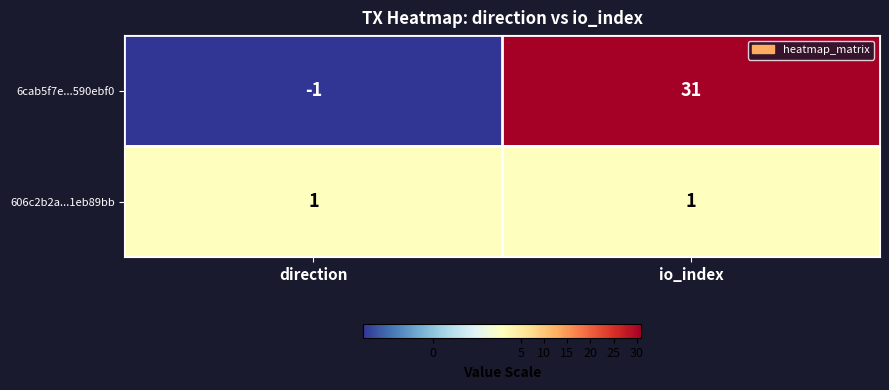

Read the 6cab5f7e...590ebf0 value at io_index, to the nearest 5.

30